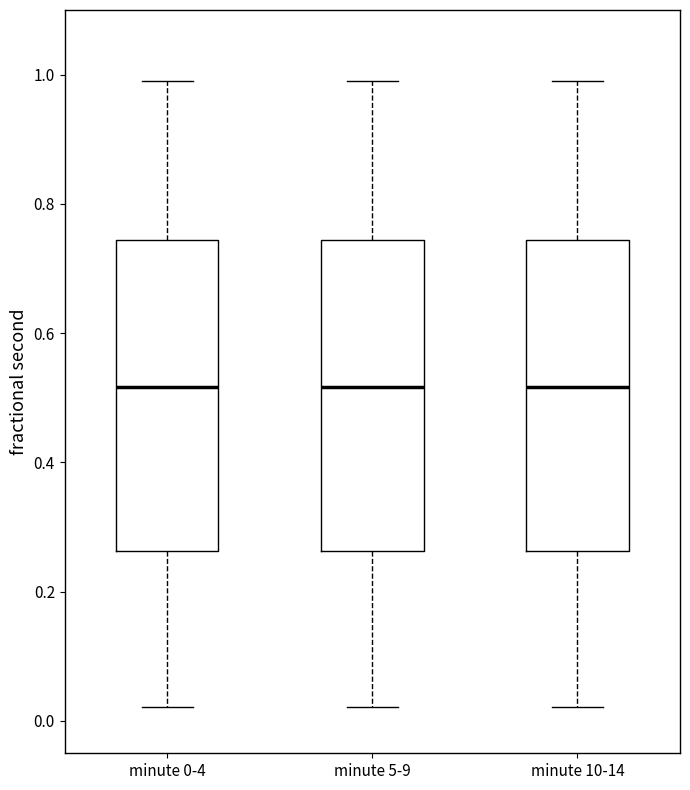

Reading left to right, read every box against the y-axis: the position of its median line, the range the box covers, and the ends of its whiskers. The values are not printed on the chart, so give them approximately, as read against the axis.

minute 0-4: median 0.52, box 0.26 to 0.74, whiskers 0.02 to 1.00
minute 5-9: median 0.52, box 0.26 to 0.74, whiskers 0.02 to 1.00
minute 10-14: median 0.52, box 0.26 to 0.74, whiskers 0.02 to 1.00